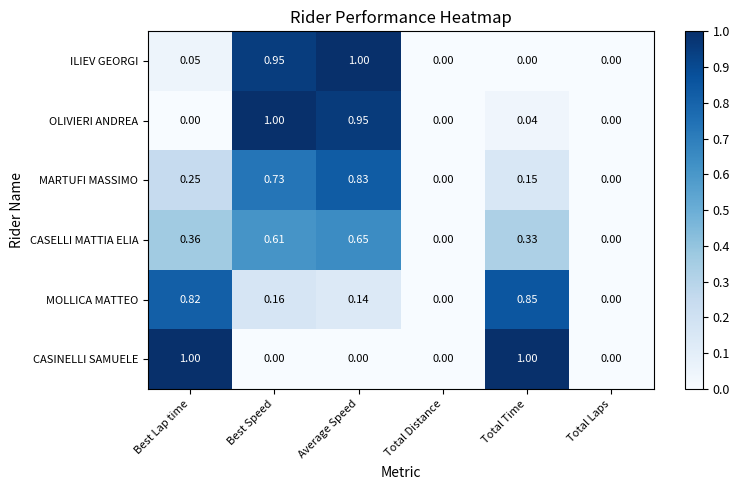

Which series changed the most between Best Lap time and Total Time?

MARTUFI MASSIMO